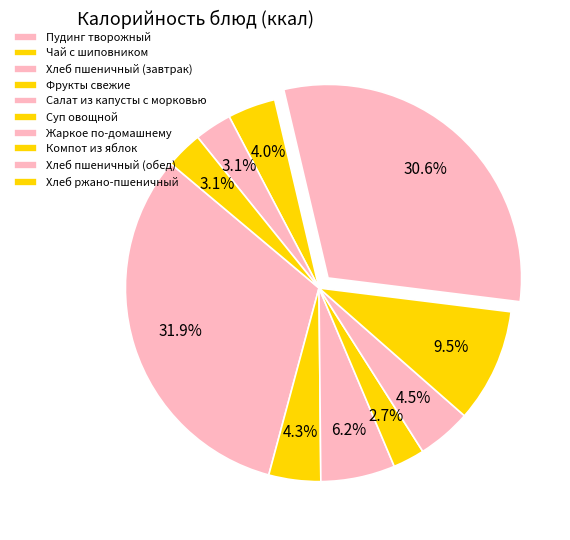

How many segments does this pie chart have?

10